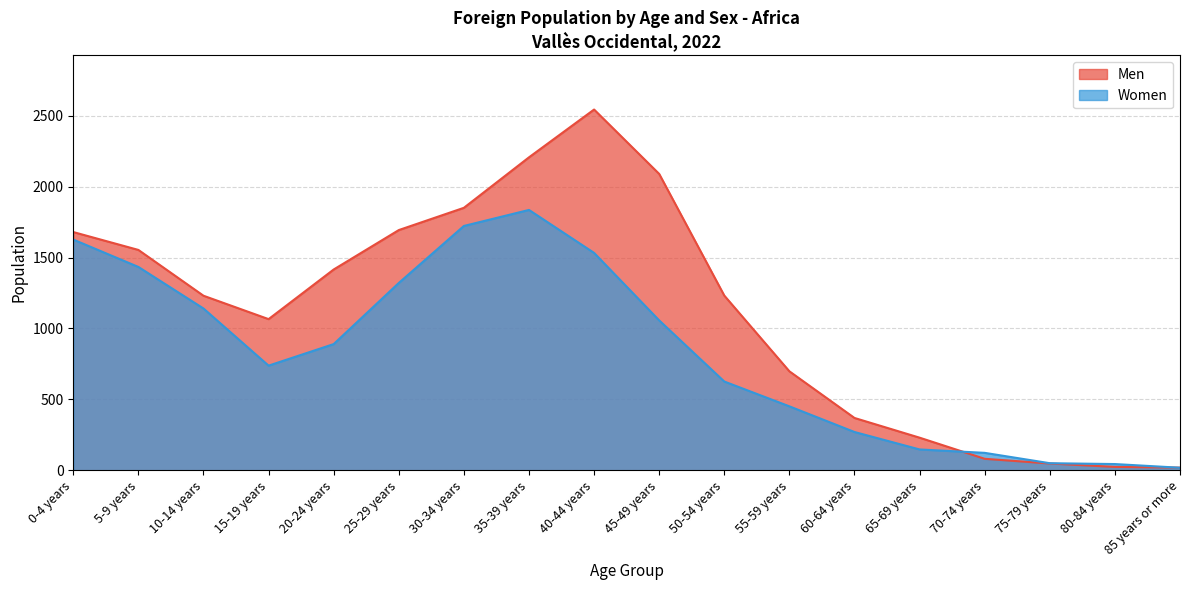

Where do Men and Women first cross each other?

65-69 years and 70-74 years